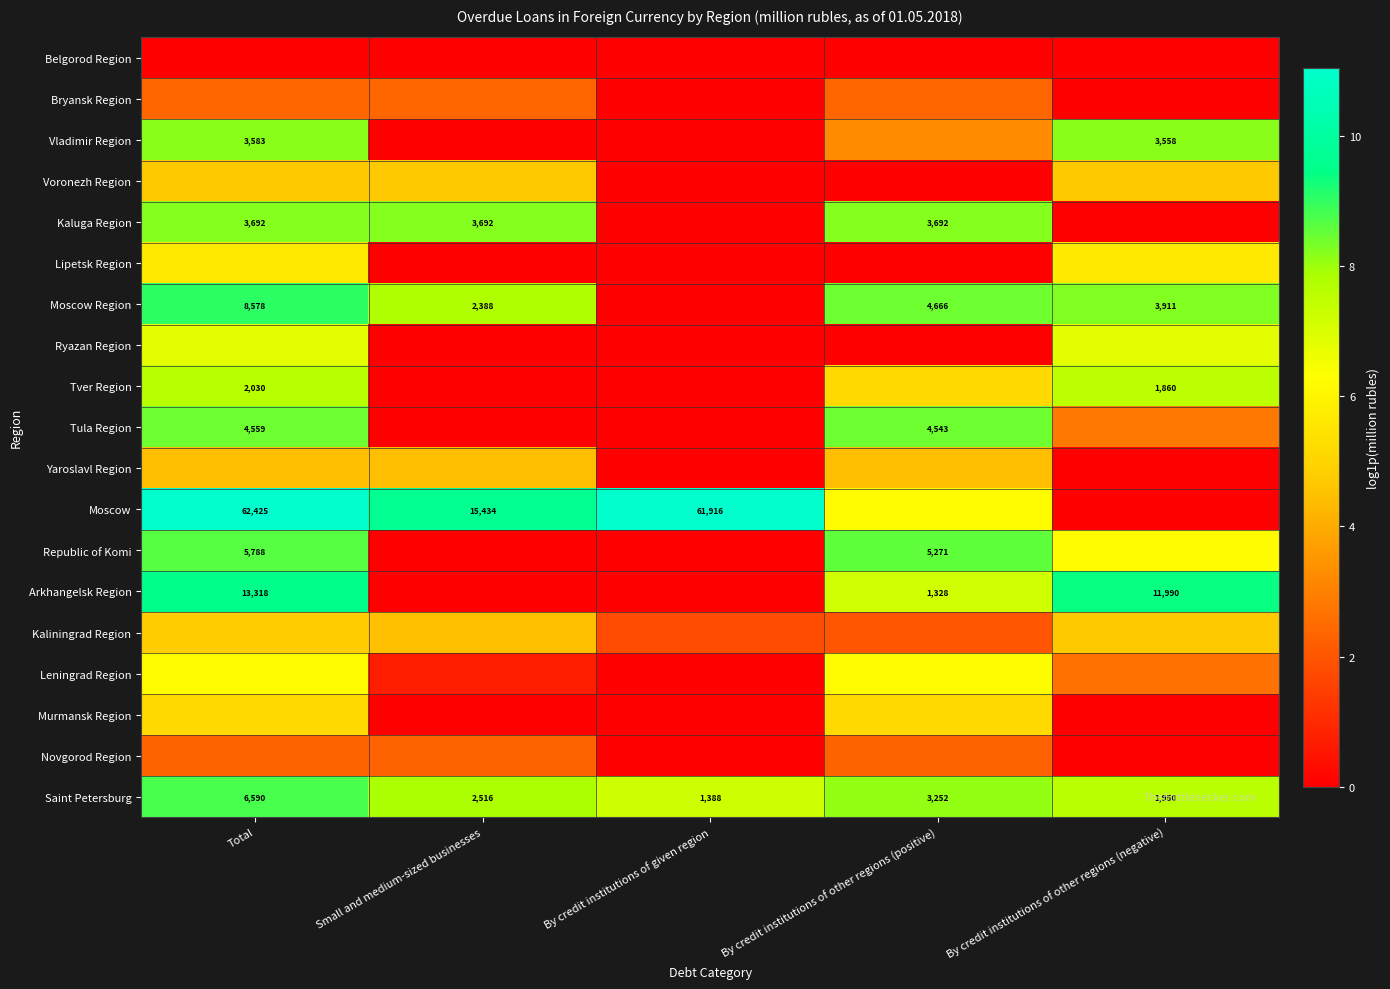

At how many categories does at least one series exceed 6?

5